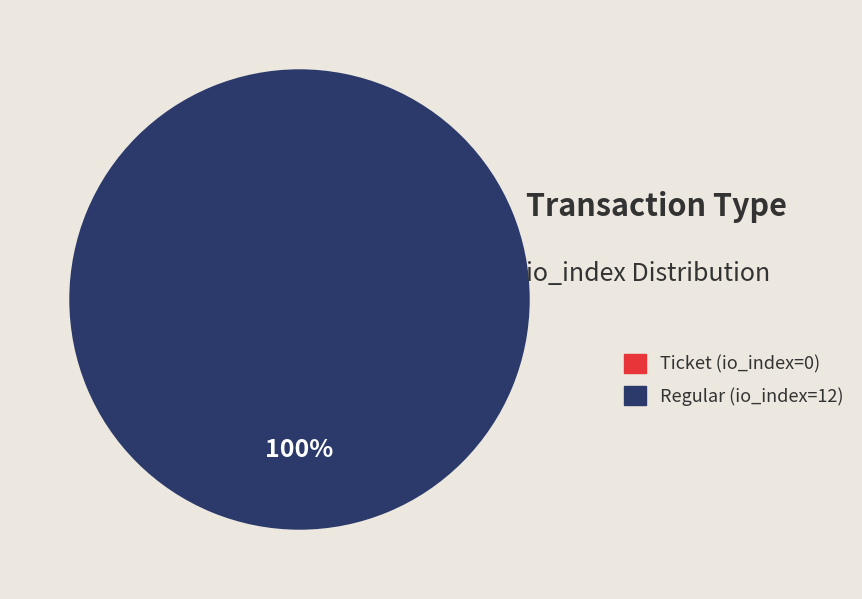

True or false: Regular (io_index=12) accounts for 100% of the total.

True